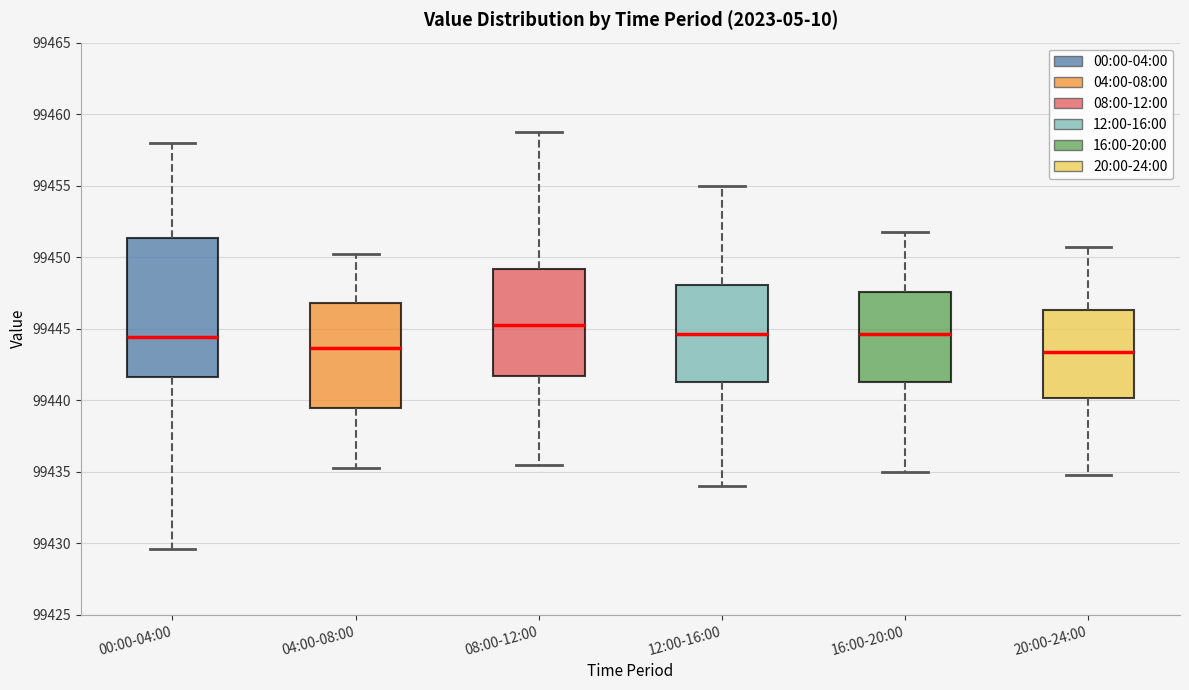

Reading left to right, transcribe this box plot: for each box, give where its median line is, the range the box spans, and where its two whiskers end, as read against the y-axis. The values are not printed on the chart, so give them approximately, as read against the axis.

00:00-04:00: median 99444.5, box 99441.5 to 99451.5, whiskers 99429.5 to 99458.0
04:00-08:00: median 99443.5, box 99439.5 to 99447.0, whiskers 99435.5 to 99450.5
08:00-12:00: median 99445.5, box 99441.5 to 99449.0, whiskers 99435.5 to 99459.0
12:00-16:00: median 99444.5, box 99441.5 to 99448.0, whiskers 99434.0 to 99455.0
16:00-20:00: median 99444.5, box 99441.5 to 99447.5, whiskers 99435.0 to 99452.0
20:00-24:00: median 99443.5, box 99440.0 to 99446.5, whiskers 99435.0 to 99451.0